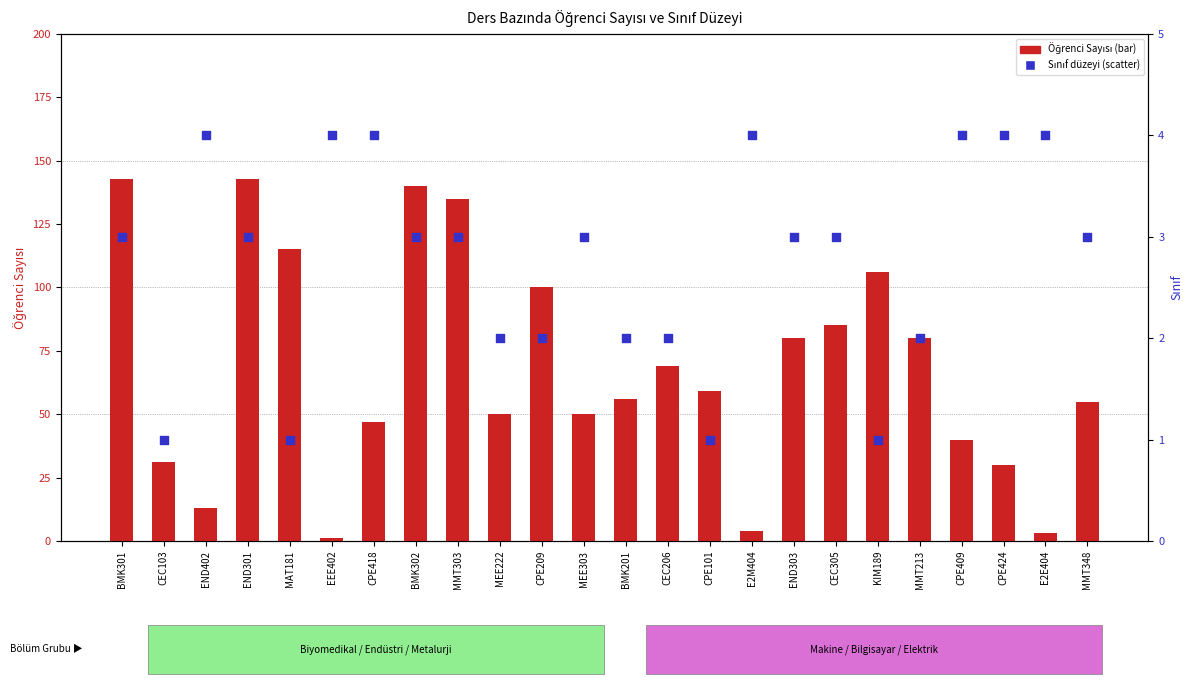

Is the value of SINIF at MEE303 greater than the value of Ö. SAYISI at CEC206?

No